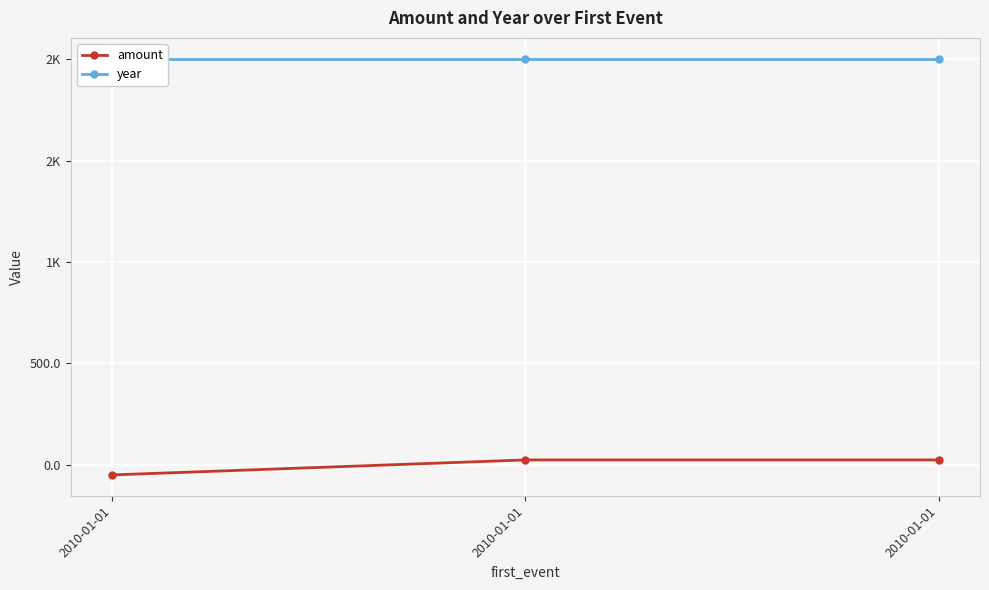

True or false: year has a value of 2003.0 at 2010-01-01.

True